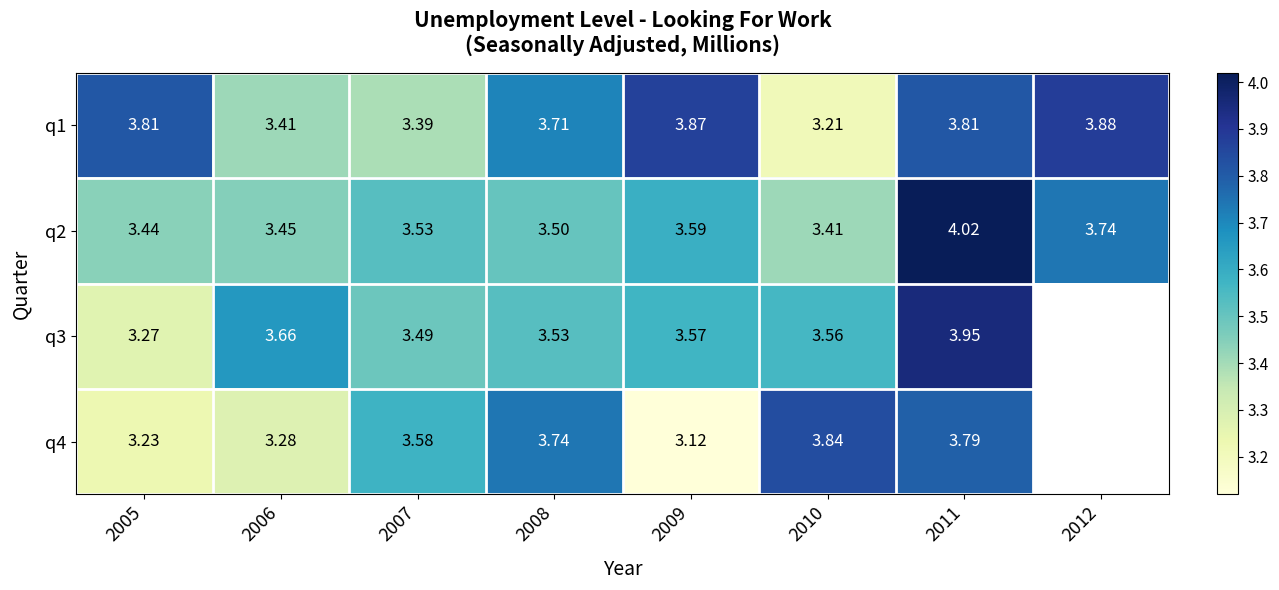

Is the value of q3 at 2007 greater than the value of q4 at 2007?

No